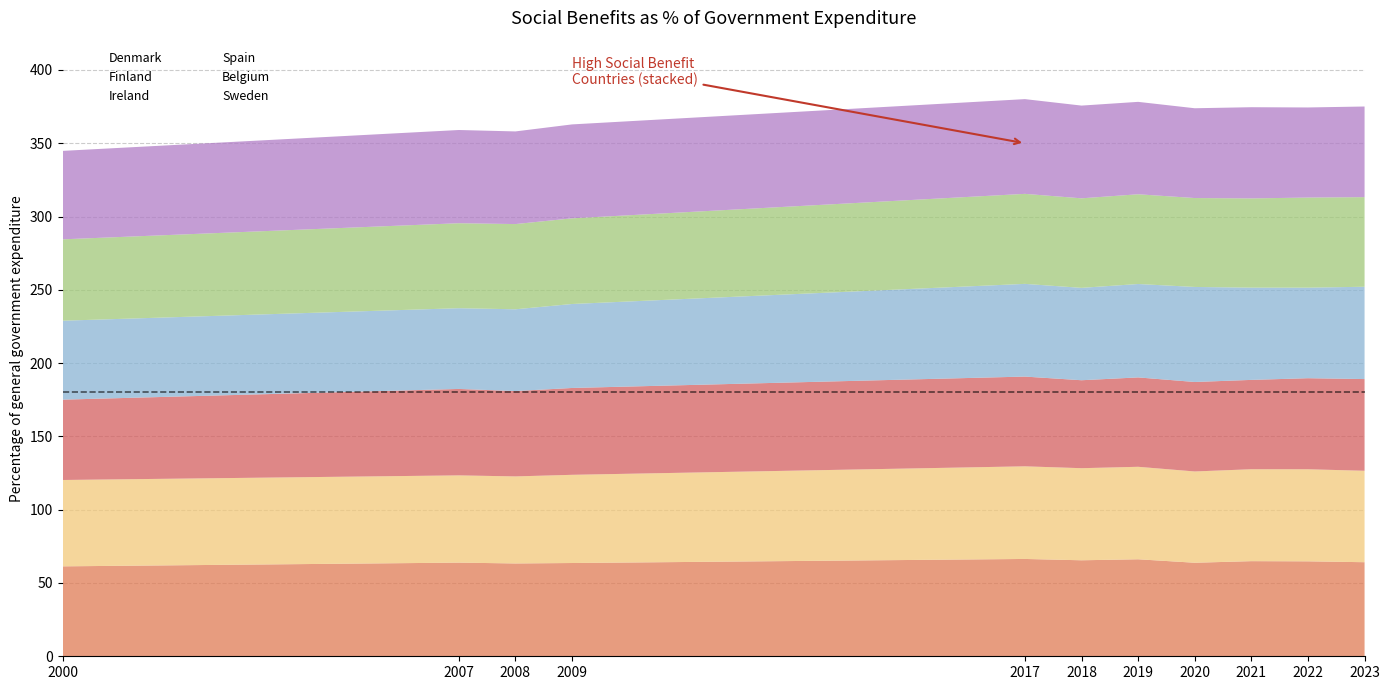

What is the sum of all Denmark values?

707.9